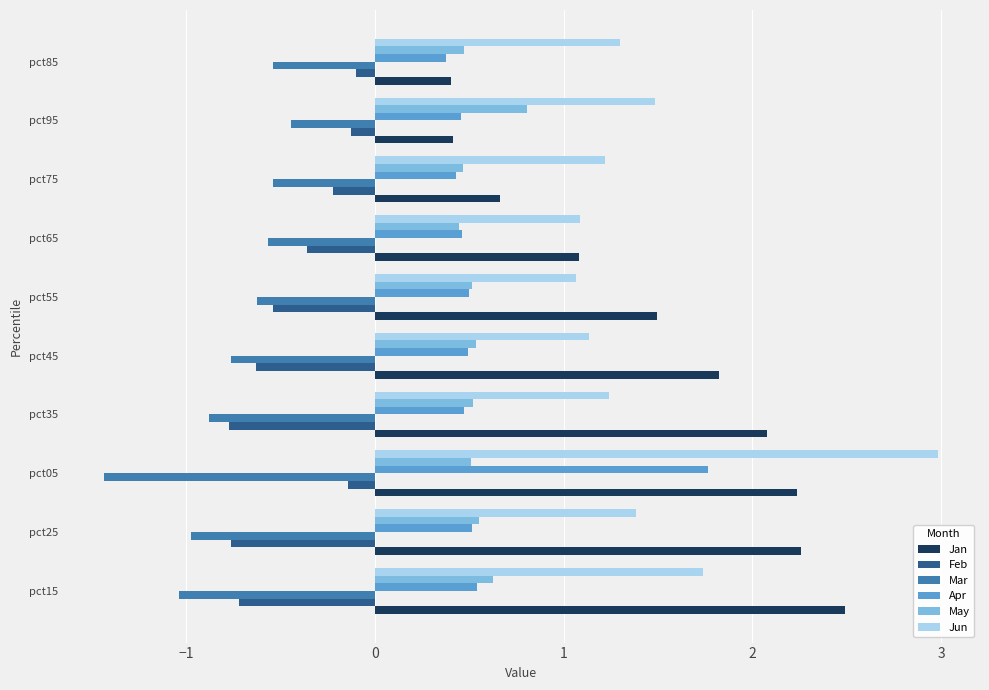

What is the maximum value shown in the chart?

3.0